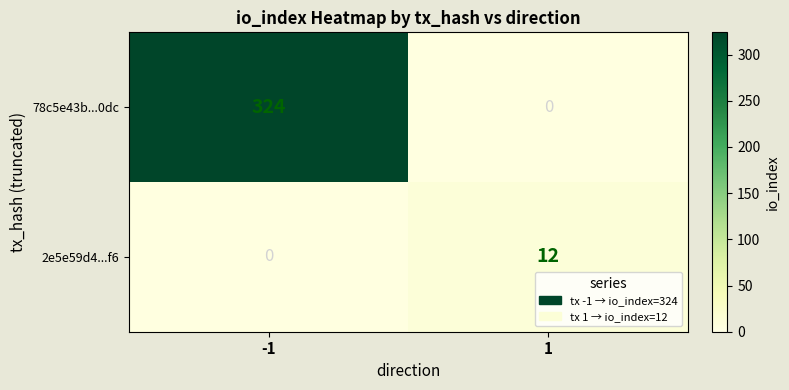

What is the maximum value for 78c5e43b...0dc?

324